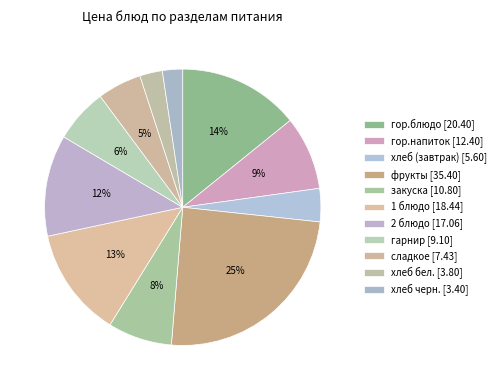

What portion of the pie excludes гарнир?

93.7%